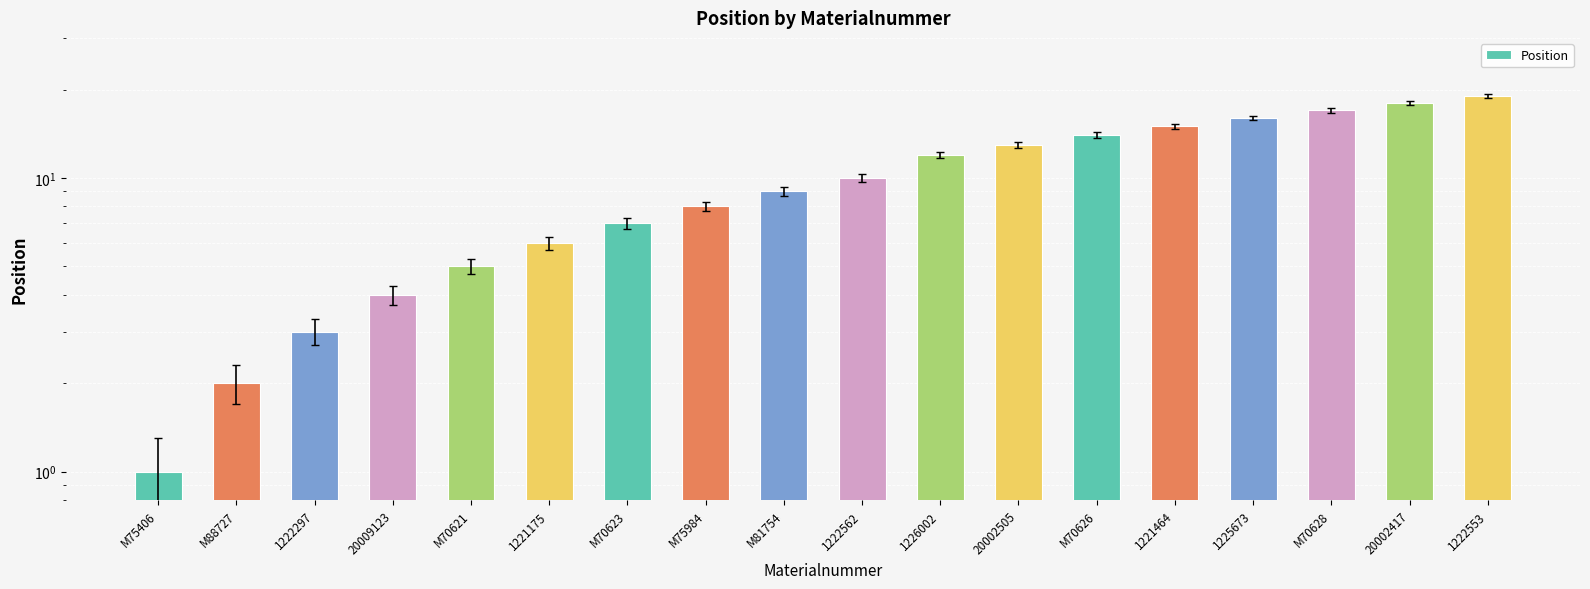

How many data points are above 10?

8